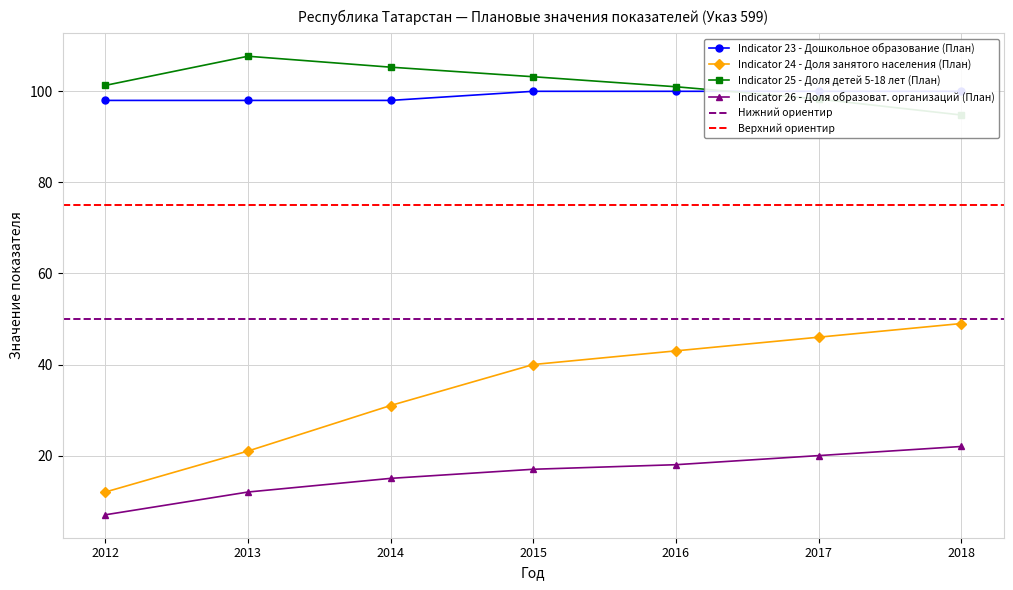

What is the spread (max minus min) of values at 2013?

95.7